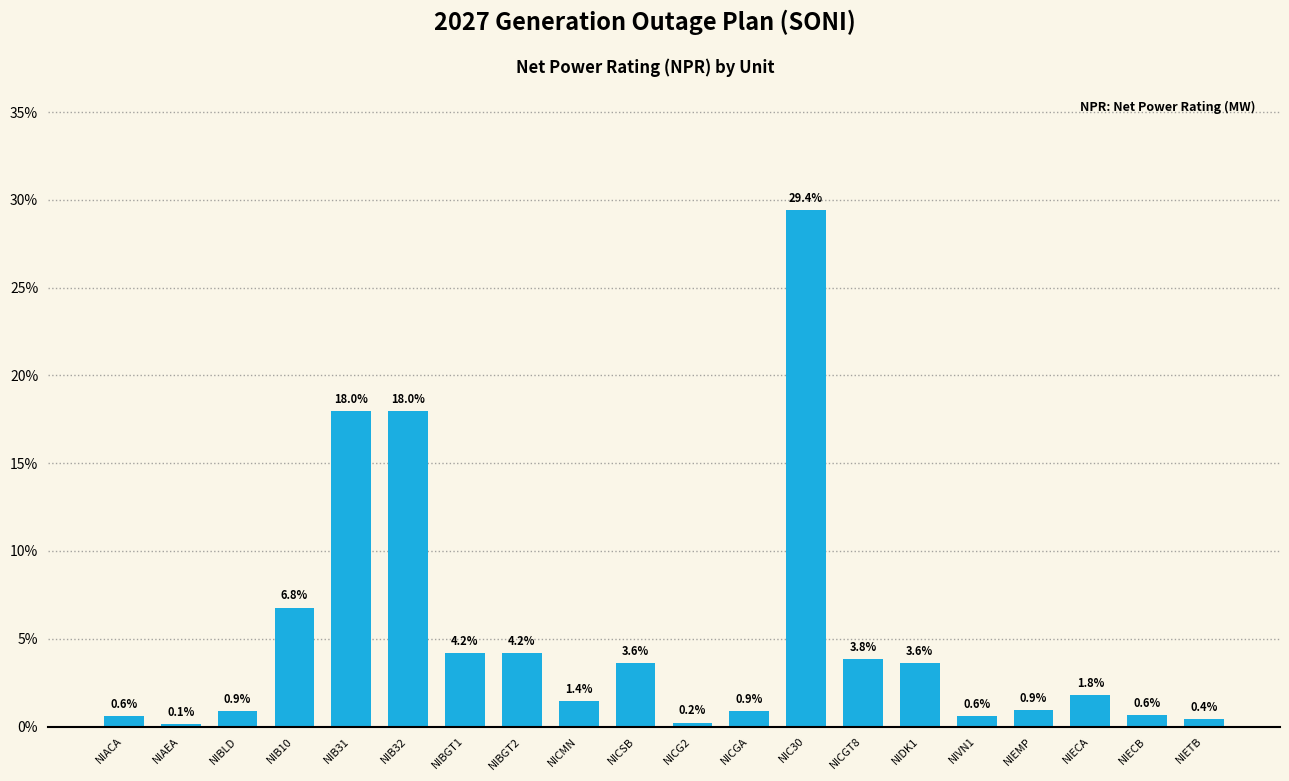

How many bars are there in total?

20